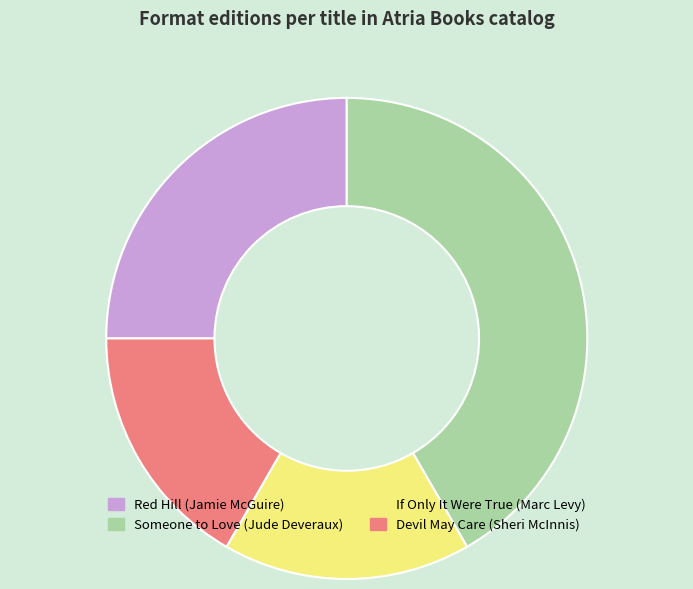

What is the largest slice in the pie chart?

Someone to Love (Jude Deveraux)